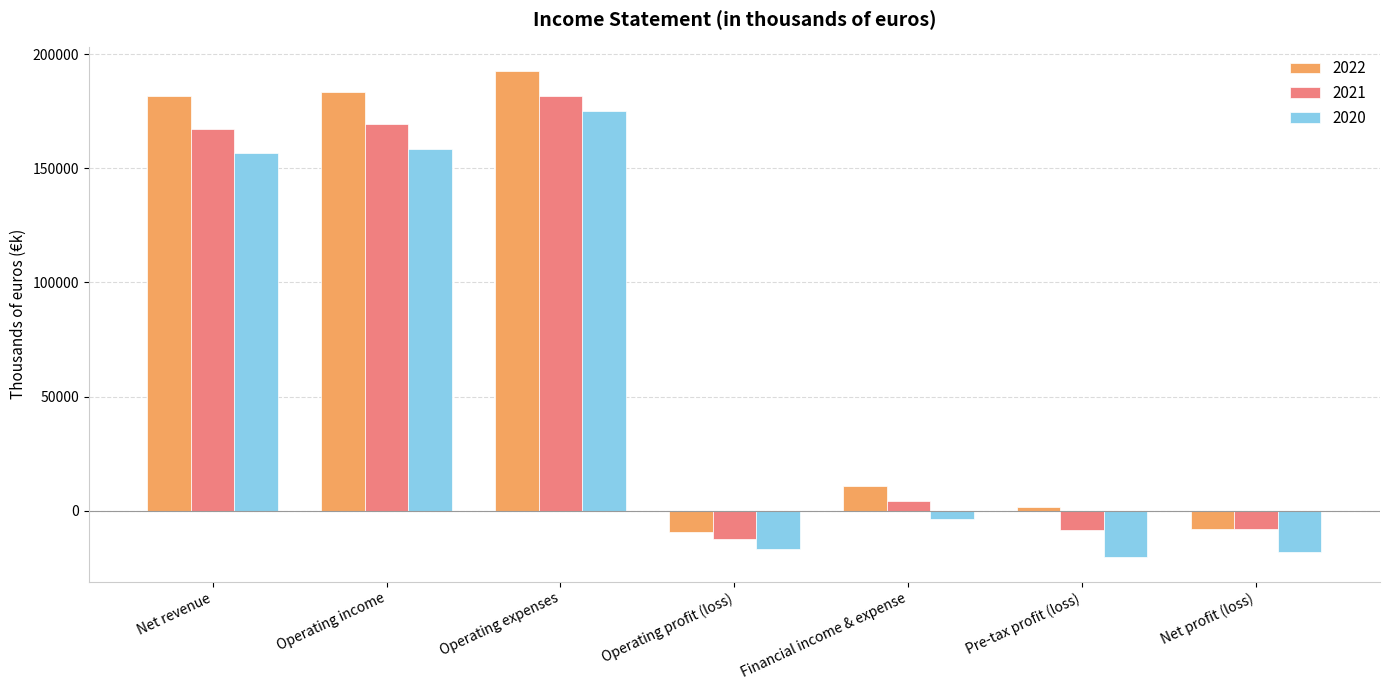

The 2022 series shows 19517 at Financial income & expense. True or false?

False